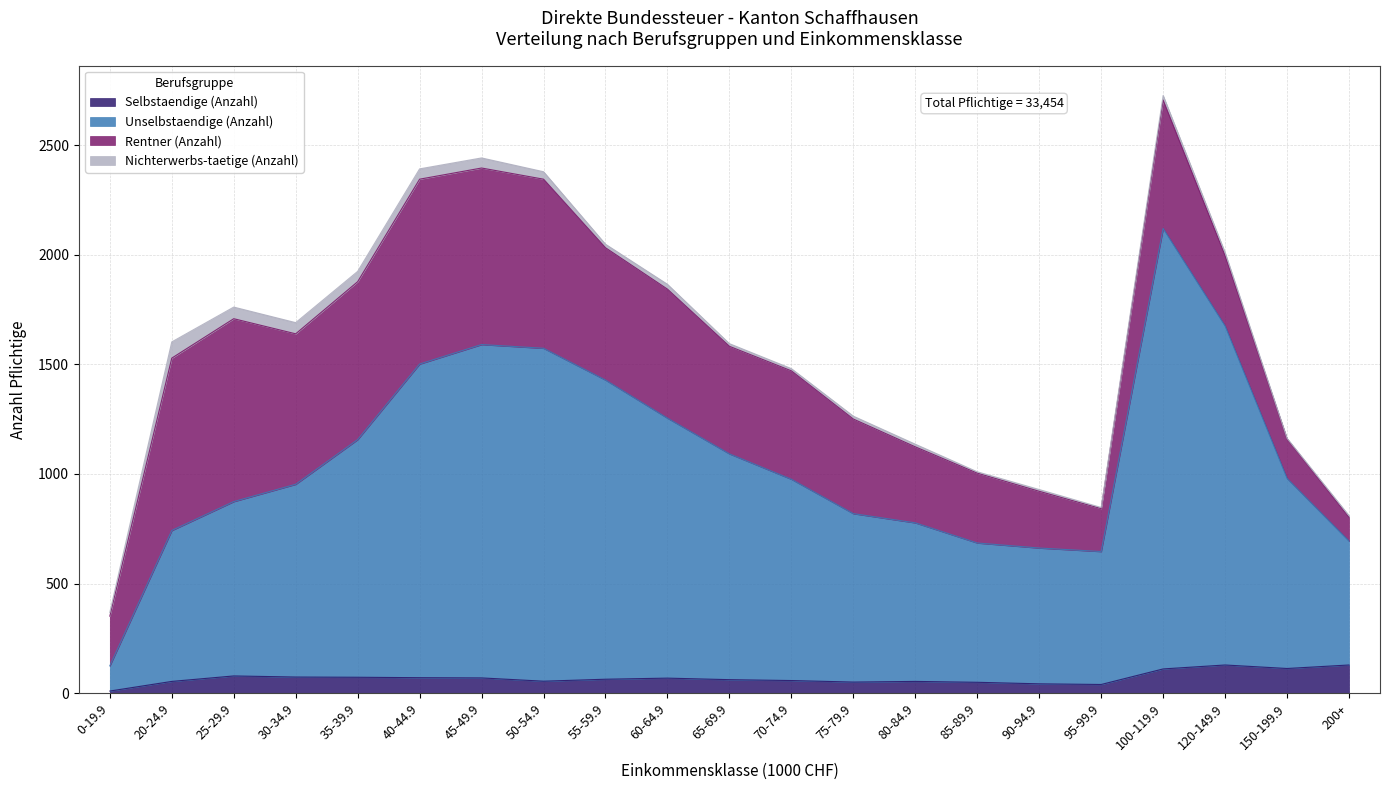

What is the highest value of the Selbstaendige (Anzahl) series?

128